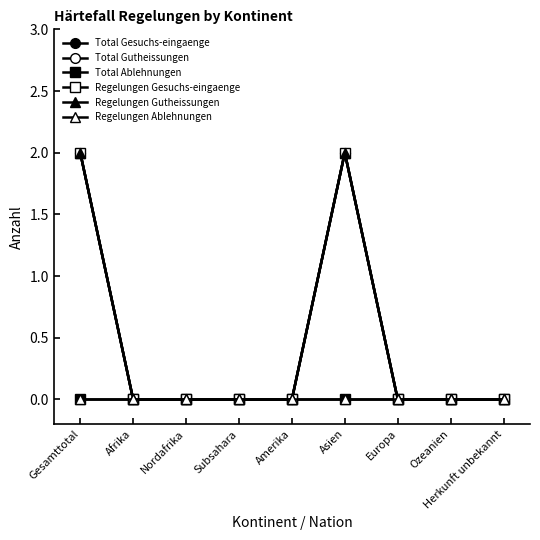

What is the highest value of the Regelungen Gesuchs-eingaenge series?

2